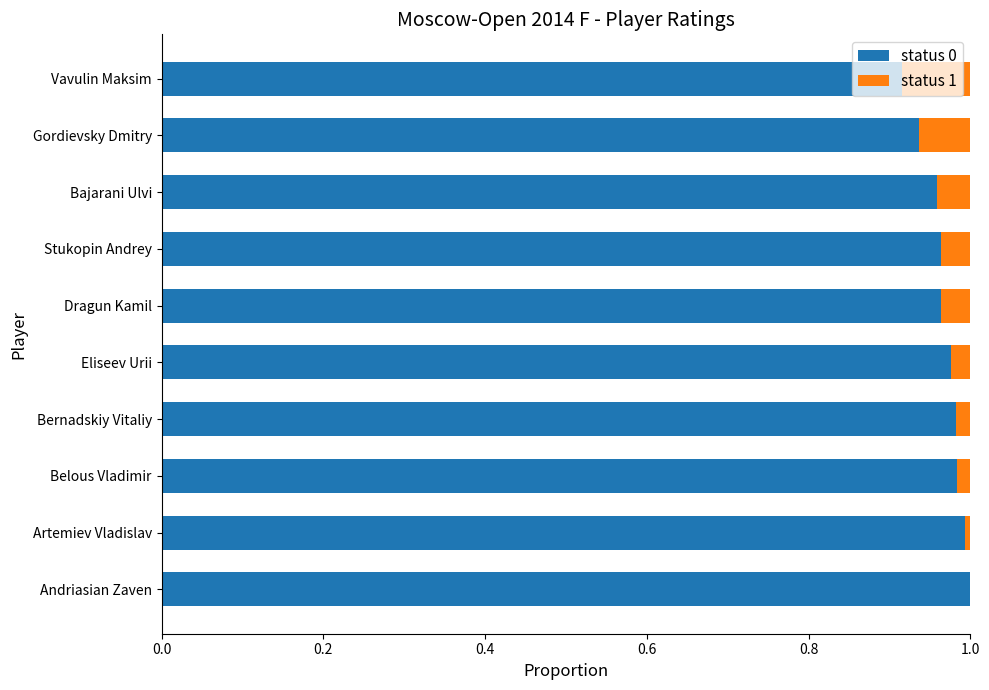

True or false: status 0 has a value of 1.0 at Bajarani Ulvi.

True